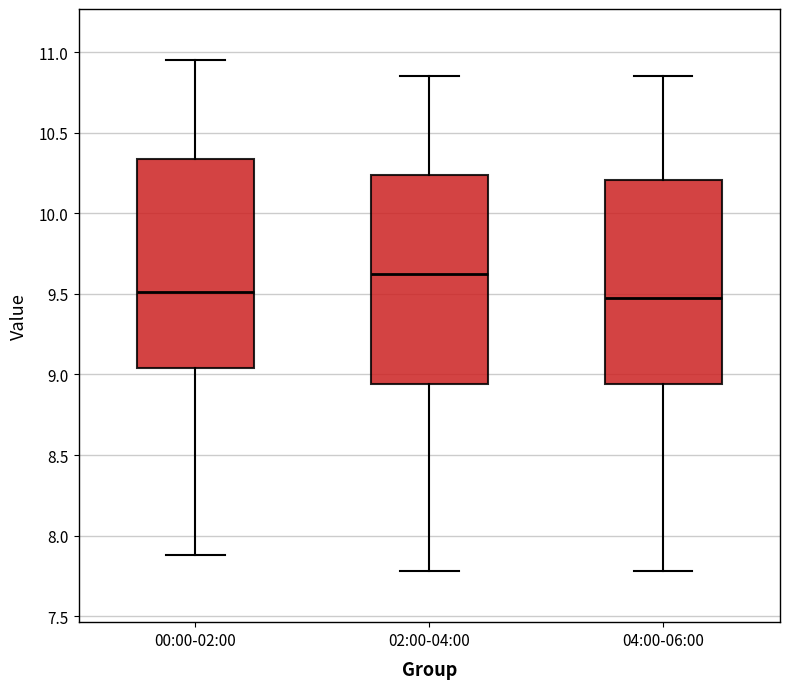

Reading left to right, transcribe this box plot: for each box, give where its median line is, the range the box spans, and where its two whiskers end, as read against the y-axis. The values are not printed on the chart, so give them approximately, as read against the axis.

00:00-02:00: median 9.50, box 9.05 to 10.35, whiskers 7.90 to 10.95
02:00-04:00: median 9.65, box 8.95 to 10.25, whiskers 7.80 to 10.85
04:00-06:00: median 9.50, box 8.95 to 10.20, whiskers 7.80 to 10.85